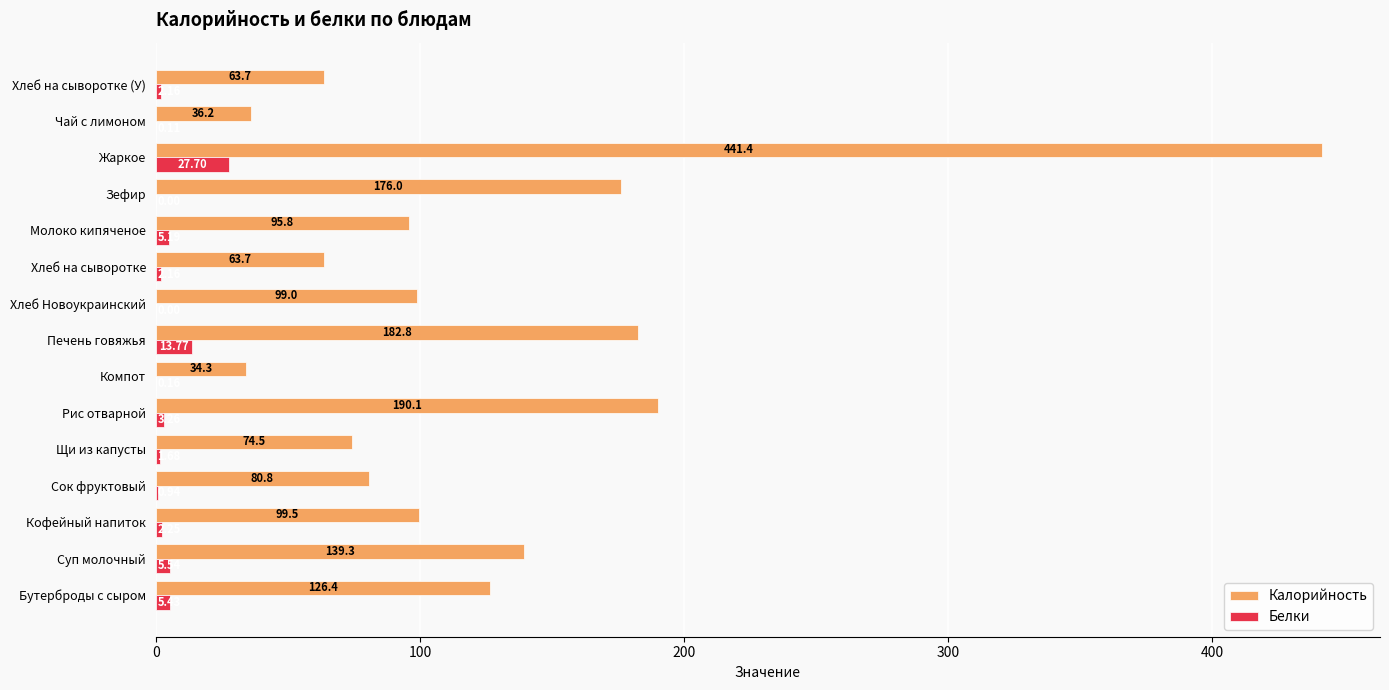

What is the sum of the Калорийность values at Чай с лимоном and Кофейный напиток?

135.7